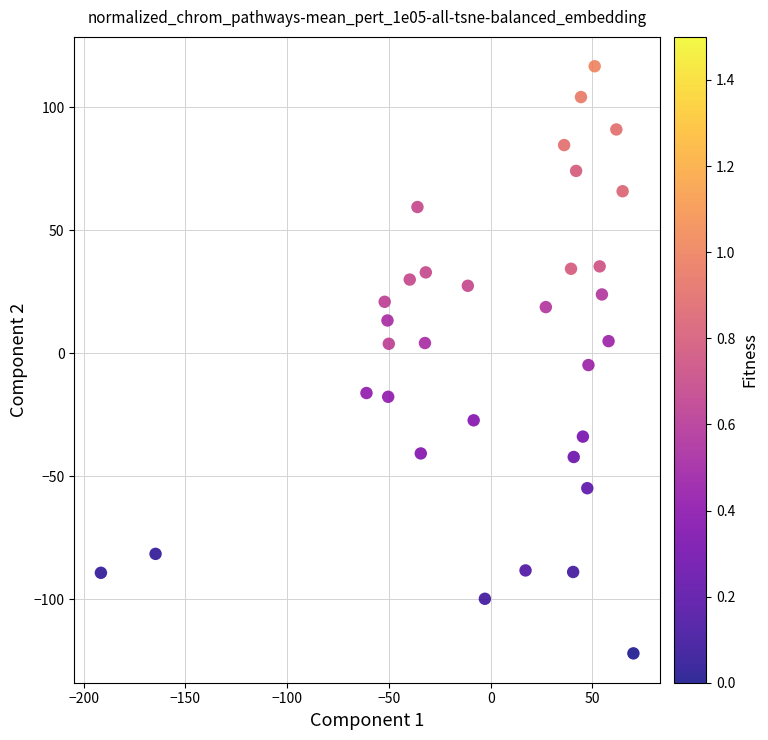

What is the range of X values (max minus min)?

261.7